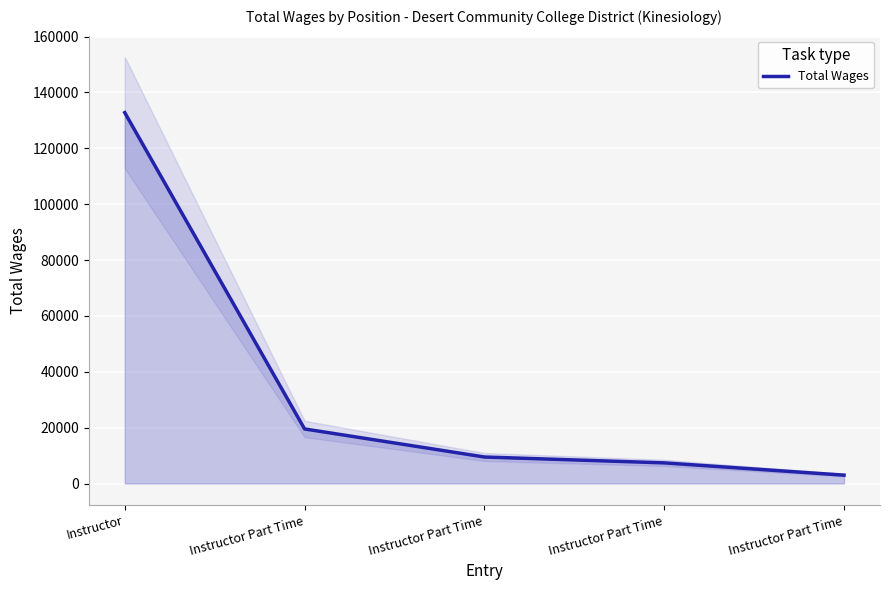

Where does the data first go above 9495?

Instructor